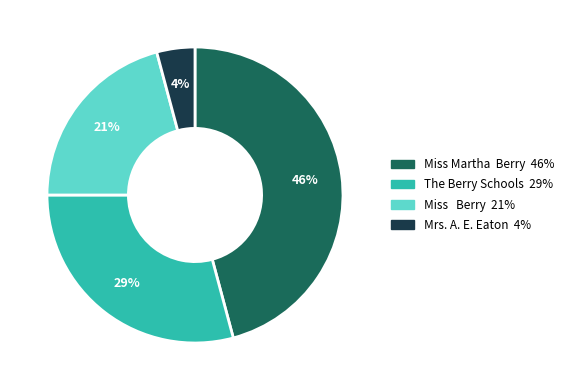

To the nearest percent, what is the average slice percentage?

25%